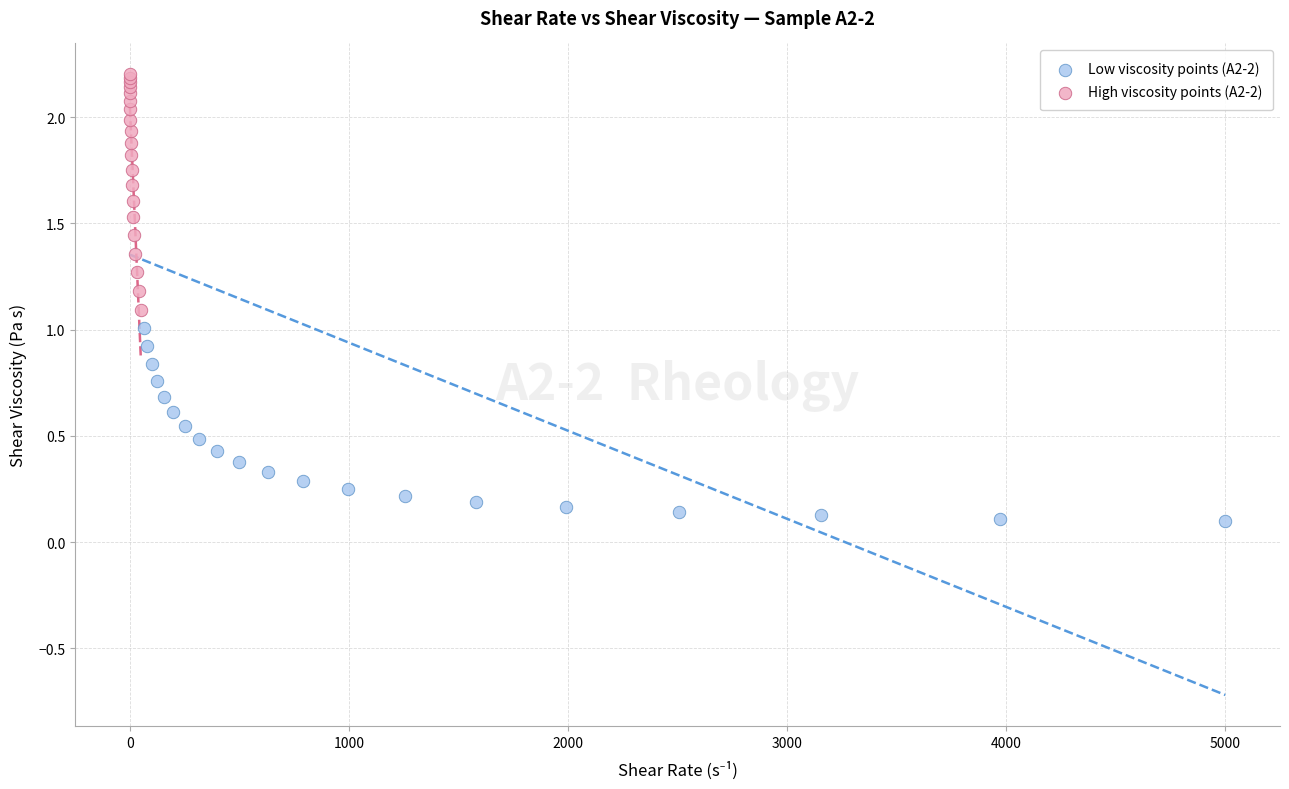

Which series reaches the maximum Y coordinate?

High viscosity points (A2-2)